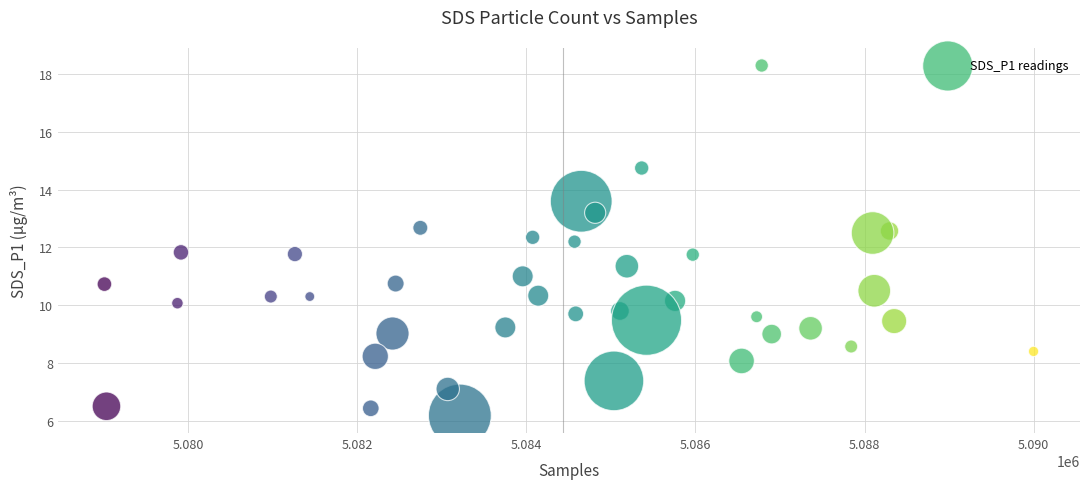

What is the range of Y values (max minus min)?

12.1